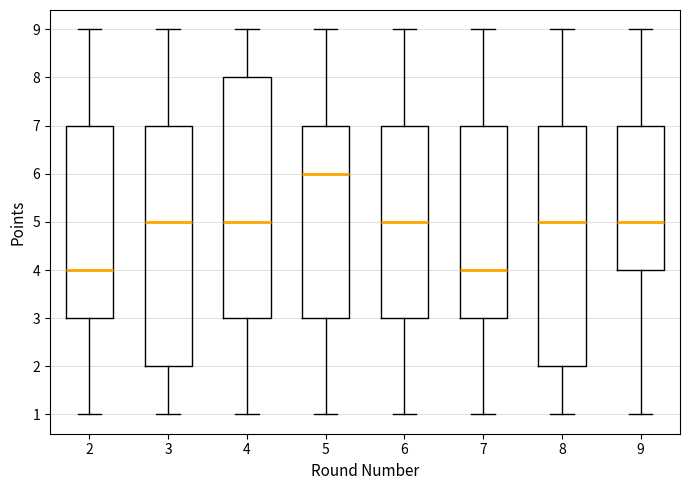

Where is the lower edge of the box at x = 9 on the y-axis? The values are not printed on the chart, so give them approximately, as read against the axis.

4